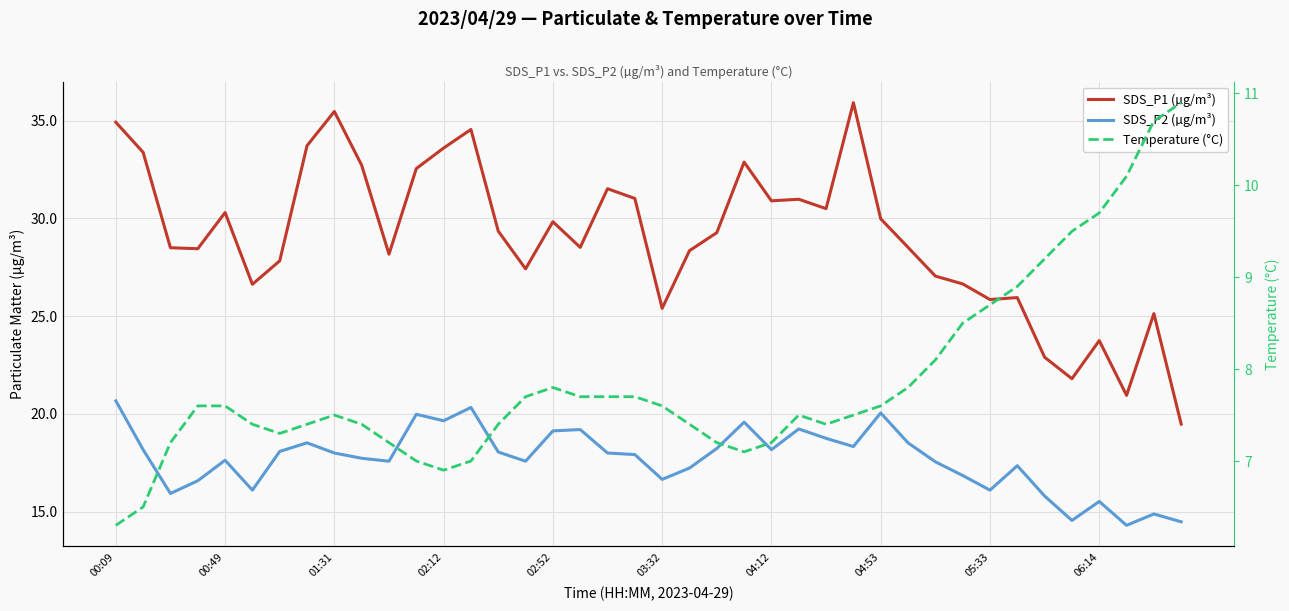

Rank the series by their maximum value, from highest to lowest.

SDS_P1 (µg/m³), SDS_P2 (µg/m³), Temperature (°C)